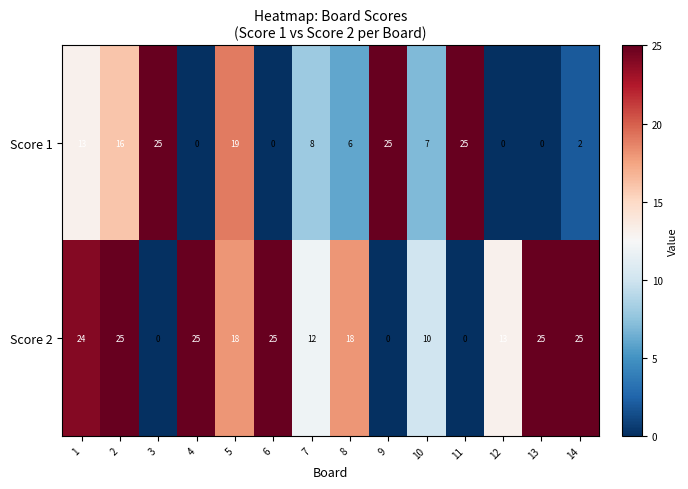

What is the average value of the Score 1 series?

10